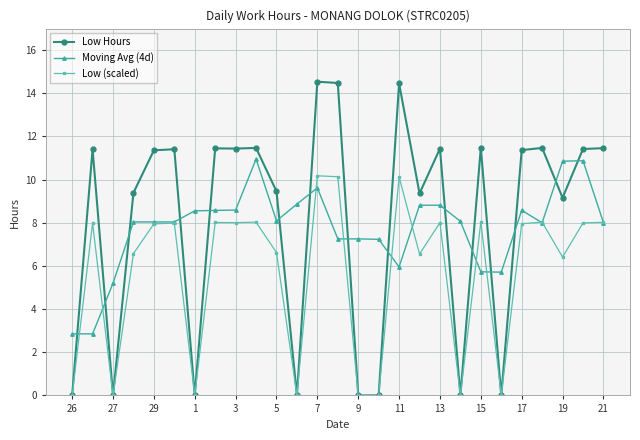

Which series has the largest range (max minus min)?

Low Hours